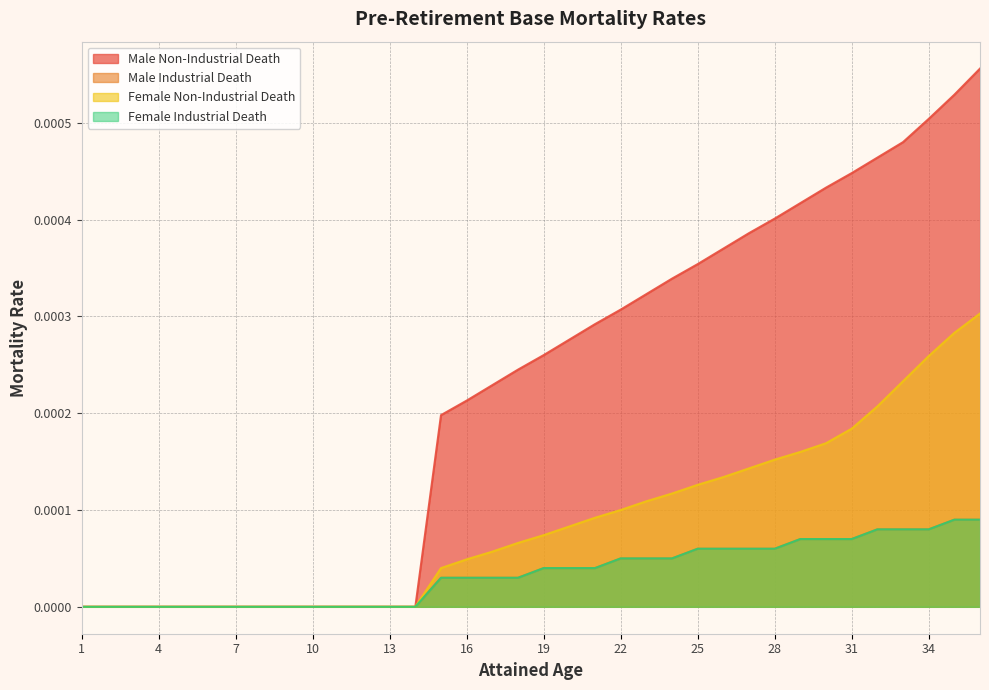

The Male Non-Industrial Death series shows 0.0 at 20. True or false?

True